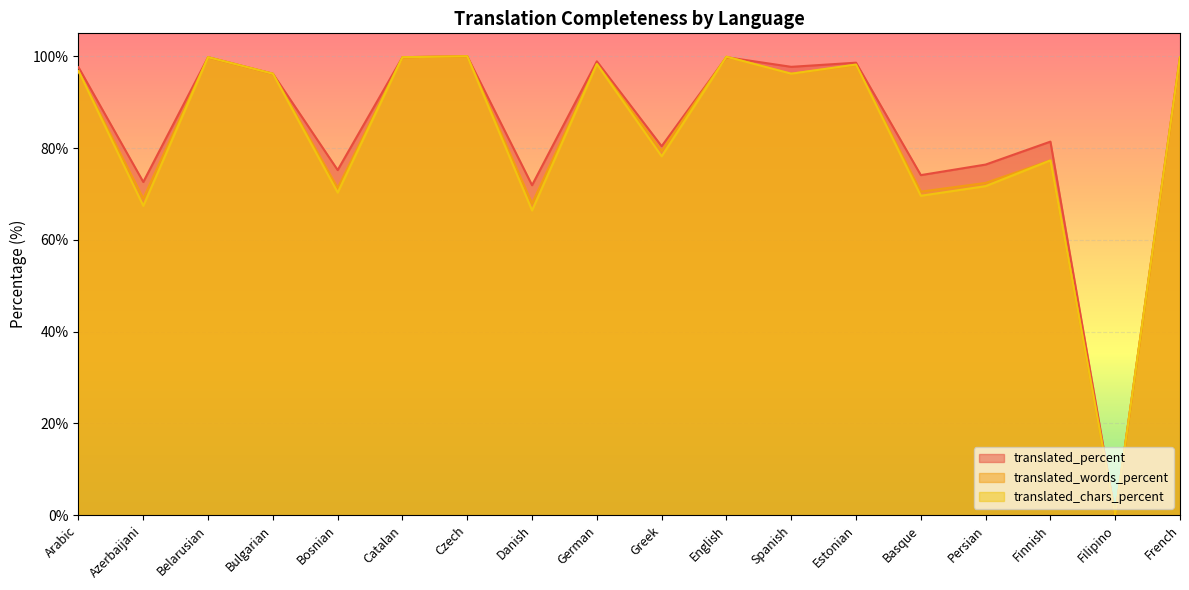

The translated_chars_percent series shows 96.8 at Arabic. True or false?

True